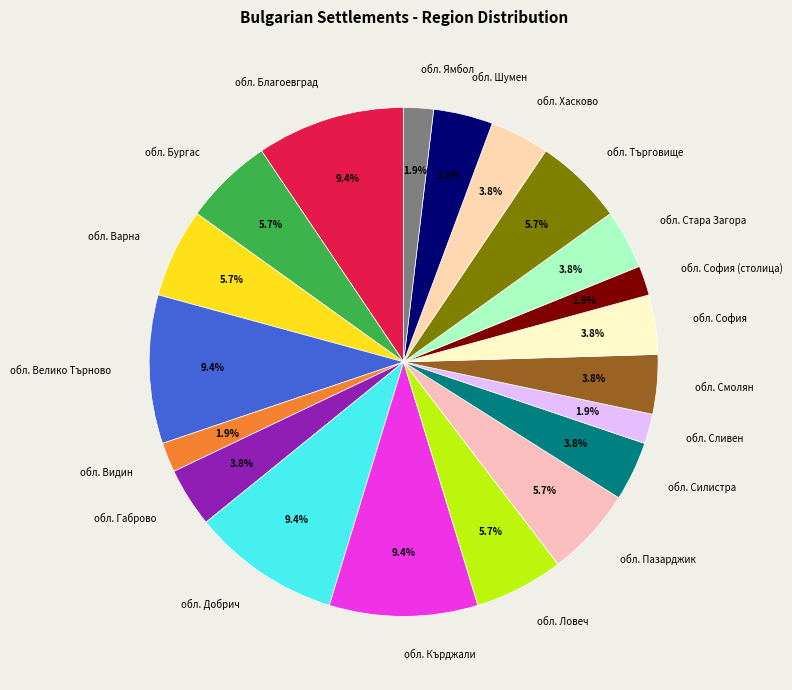

Between обл. Сливен and обл. Стара Загора, which is larger?

обл. Стара Загора